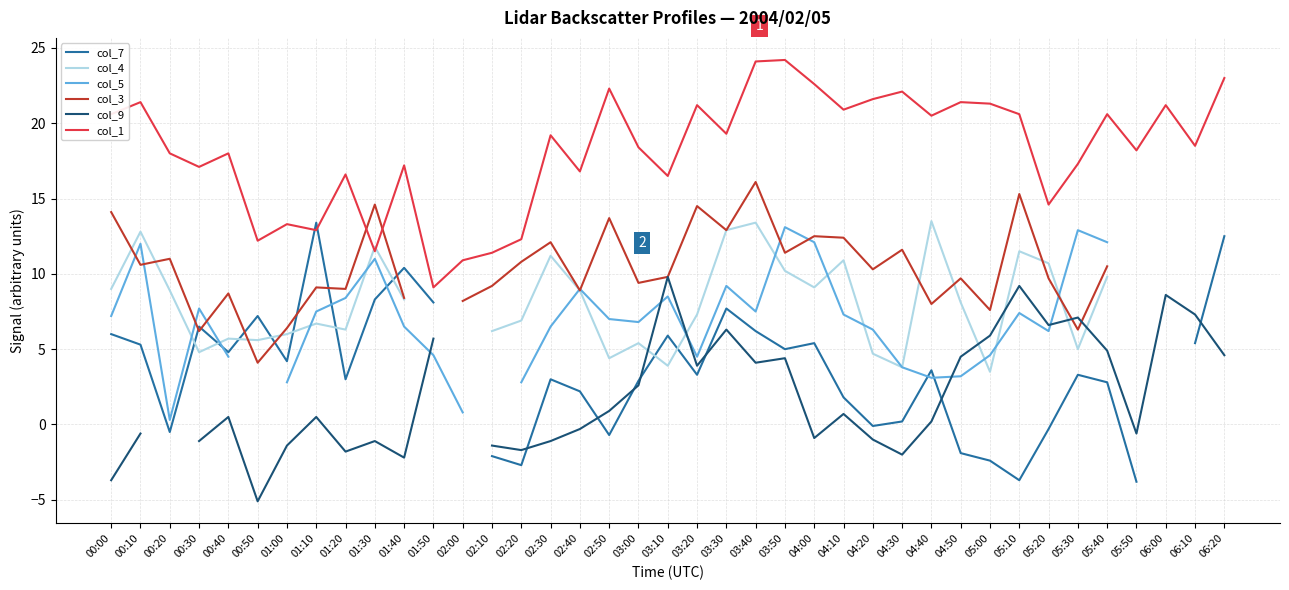

The value of col_1 at 04:40 is 10.8. True or false?

False